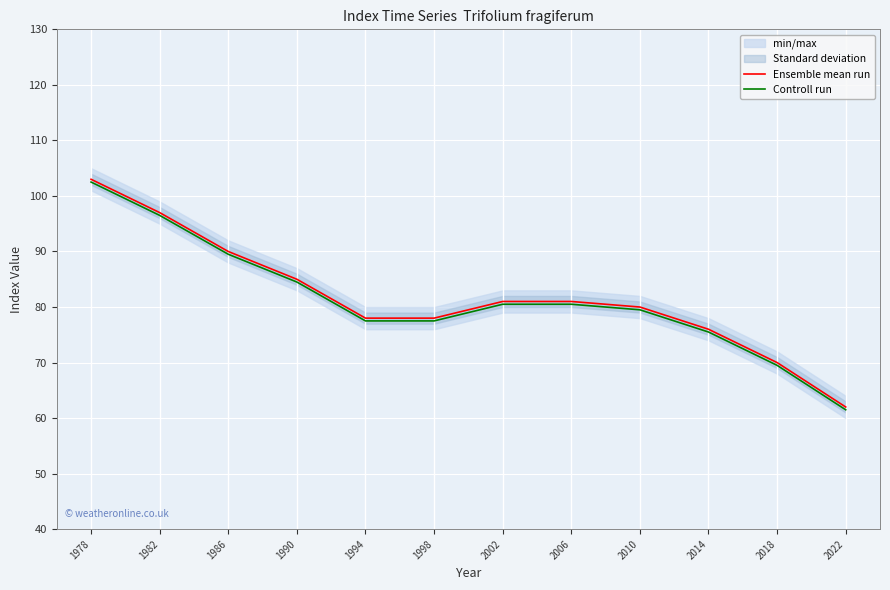

What is the sum of the Controll run values at 1990 and 2002?

165.0